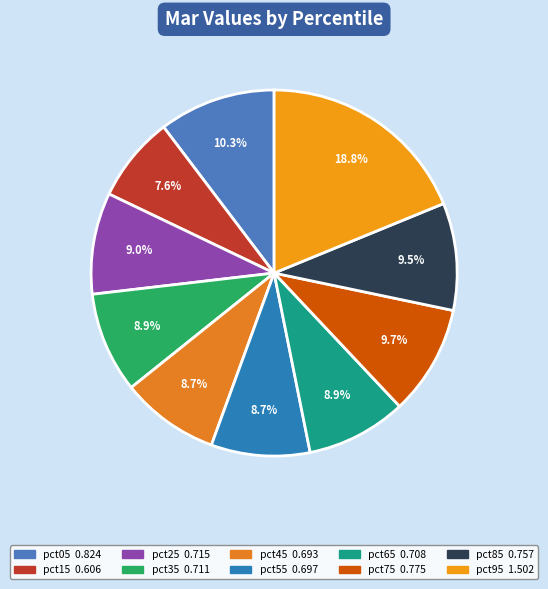

What is the change in value from pct05 to pct25?

-0.1